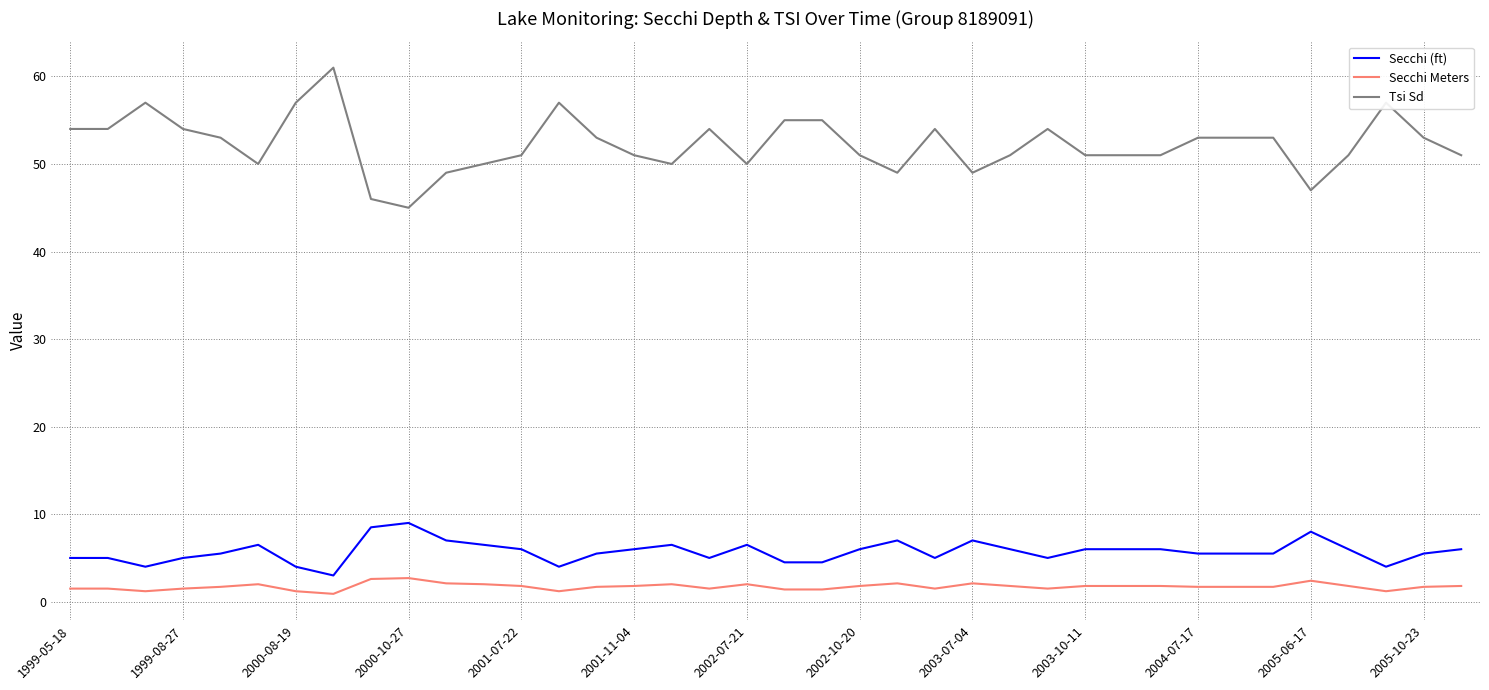

What is the minimum value for Tsi Sd?

45.0